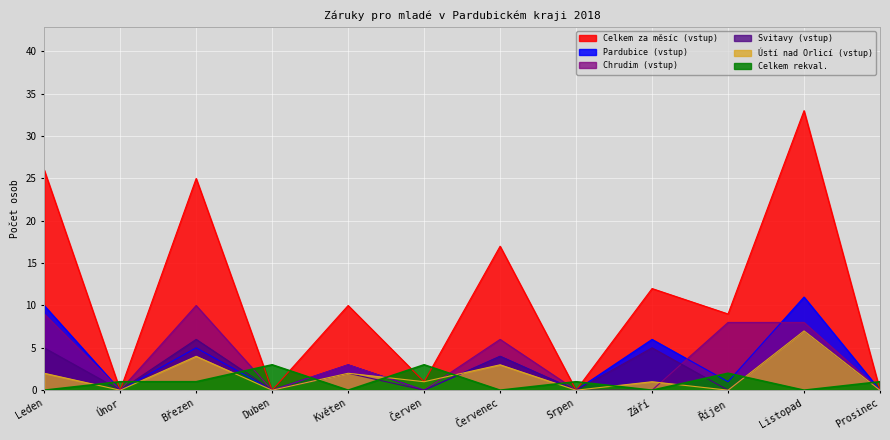

The value of Chrudim (vstup) at Březen is 10. True or false?

True